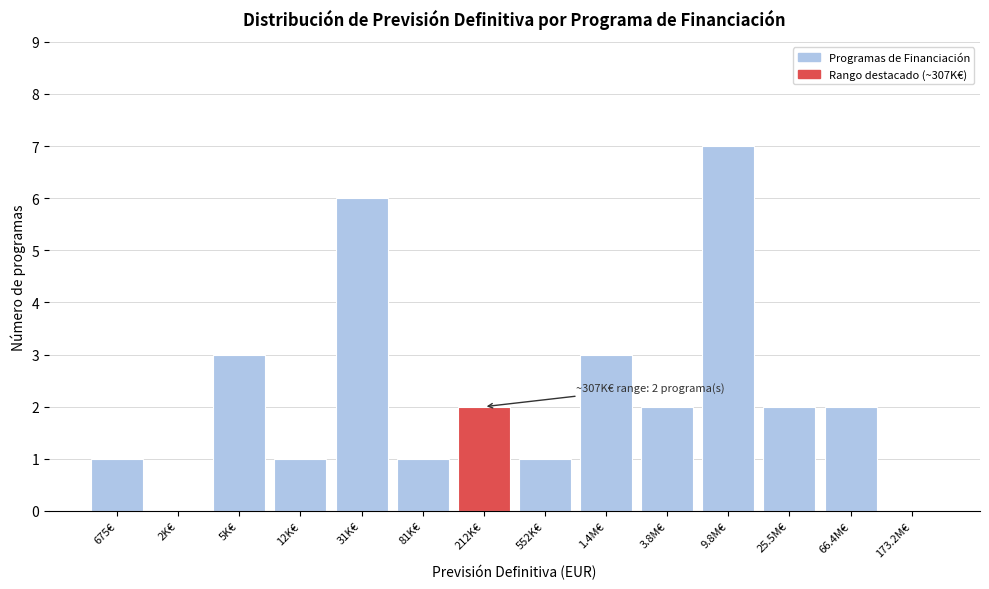

Reading left to right, transcribe all the data shown in this chart.

675€=1	2K€=0	5K€=3	12K€=1	31K€=6	81K€=1	212K€=2	552K€=1	1.4M€=3	3.8M€=2	9.8M€=7	25.5M€=2	66.4M€=2	173.2M€=0